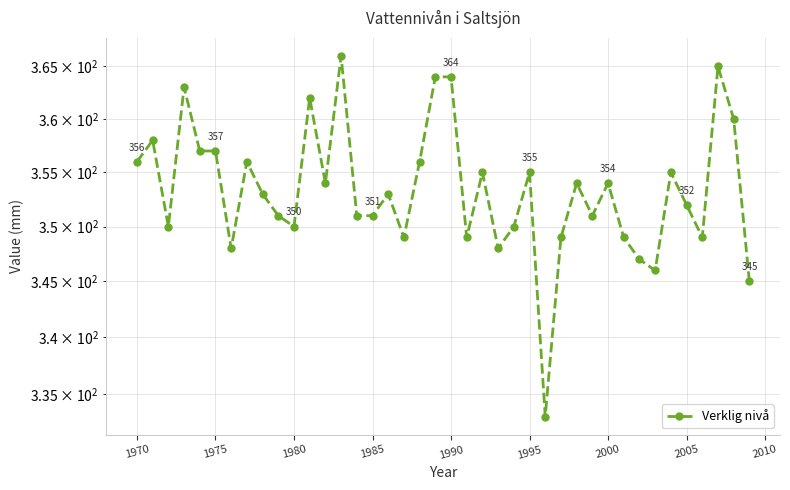

What is the value of the 23rd point from the left?

355